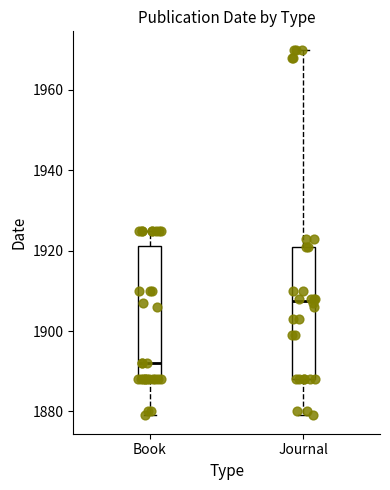

Reading left to right, read every box against the y-axis: the position of its median line, the range the box covers, and the ends of its whiskers. The values are not printed on the chart, so give them approximately, as read against the axis.

Book: median 1892, box 1888 to 1922, whiskers 1880 to 1926
Journal: median 1908, box 1888 to 1922, whiskers 1880 to 1970